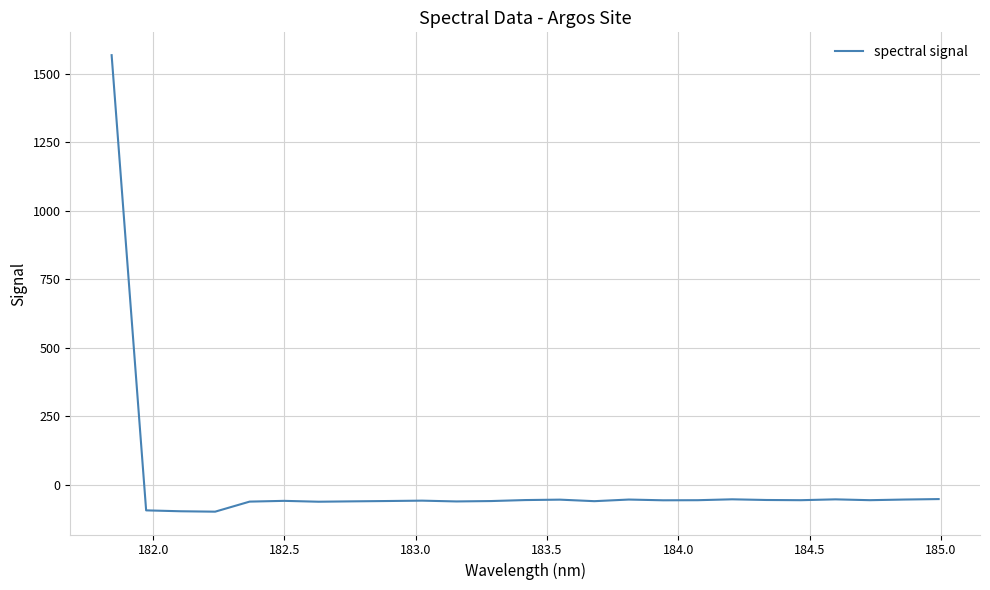

How many positive values are there?

1